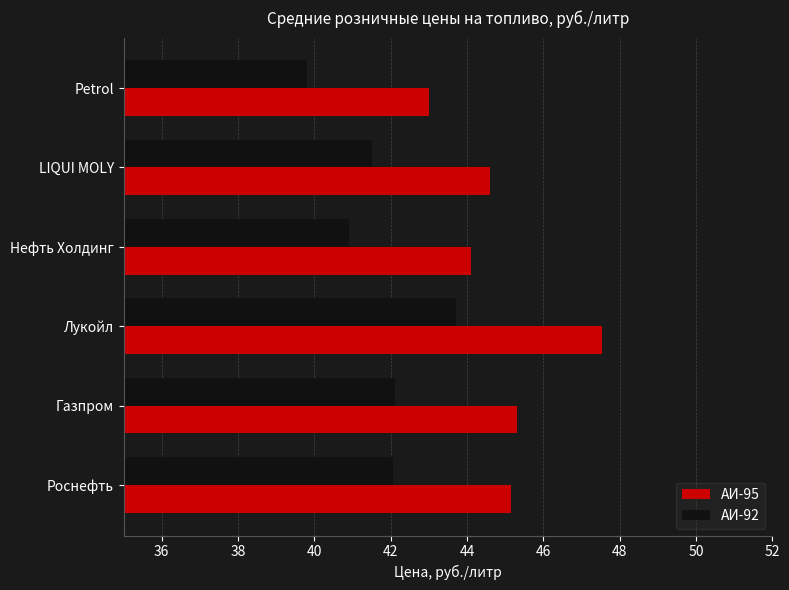

Which series has the widest spread of values?

АИ-95